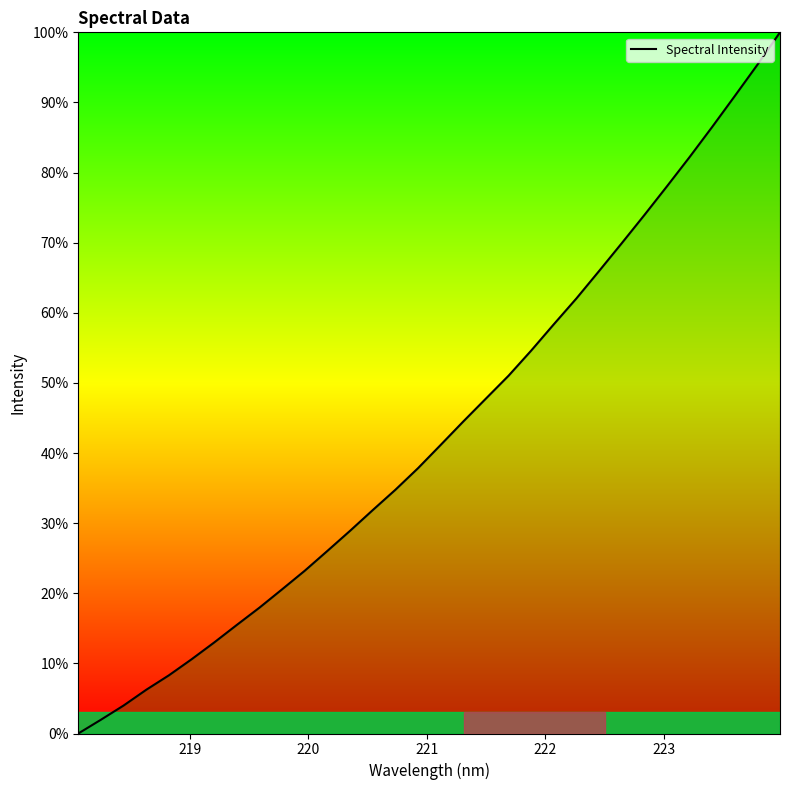

How many categories are shown in the chart?

32